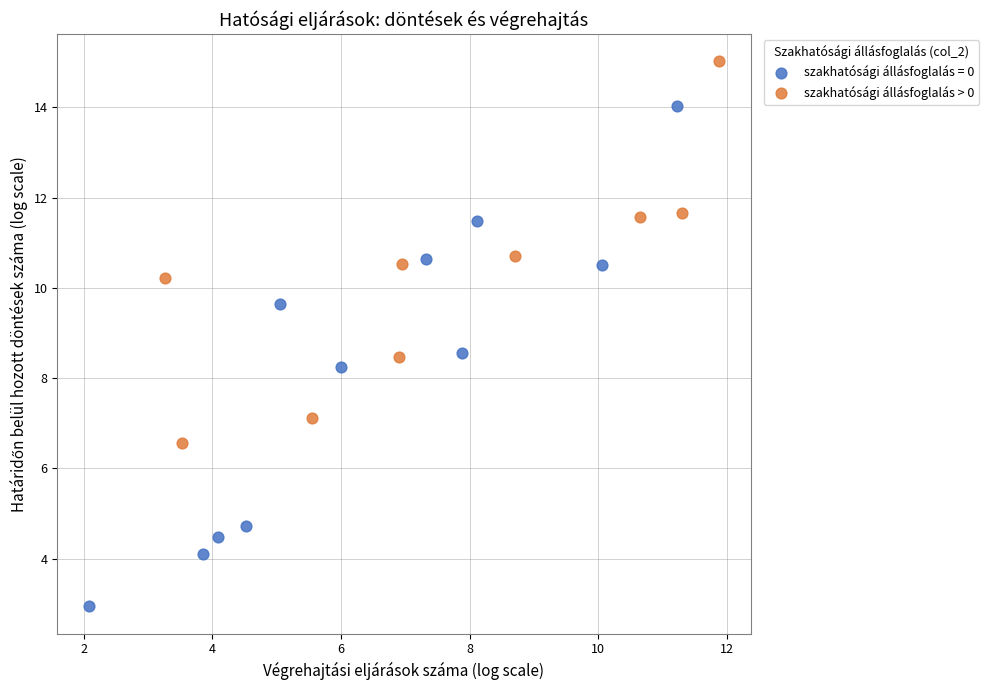

Which series has the widest spread of Y values?

szakhatósági állásfoglalás = 0